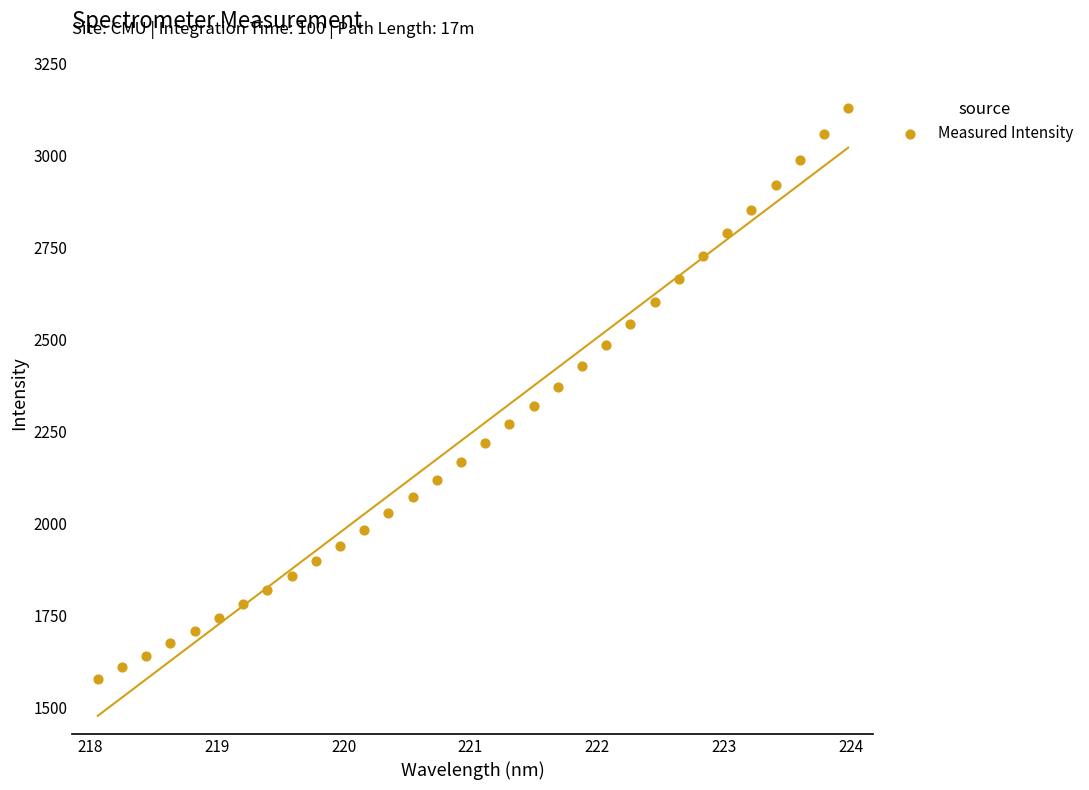

What is the range of X values (max minus min)?

5.9